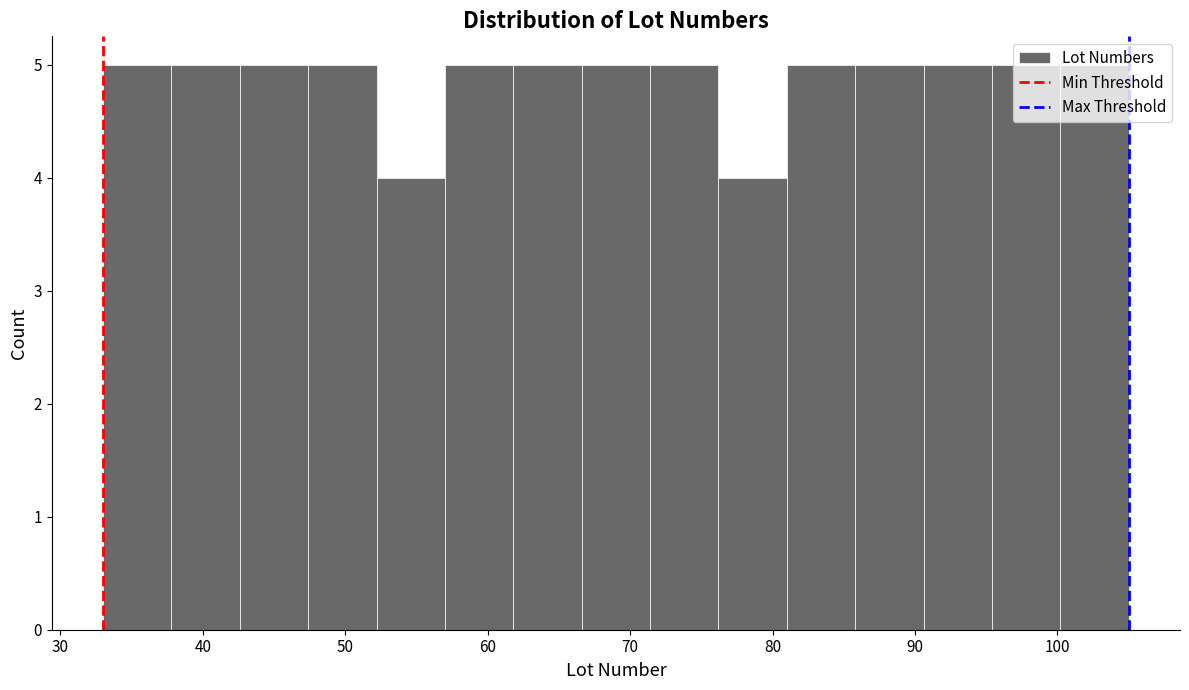

Reading left to right, list every bar in this chart as the range it spans on the x-axis followed by its height. Neither the bar edges nor the heights are printed on the chart, so give them approximately, as read against the axes.

33.0 to 37.8: 5
37.8 to 42.6: 5
42.6 to 47.4: 5
47.4 to 52.2: 5
52.2 to 57.0: 4
57.0 to 61.8: 5
61.8 to 66.6: 5
66.6 to 71.4: 5
71.4 to 76.2: 5
76.2 to 81.0: 4
81.0 to 85.8: 5
85.8 to 90.6: 5
90.6 to 95.4: 5
95.4 to 100.2: 5
100.2 to 105.0: 5